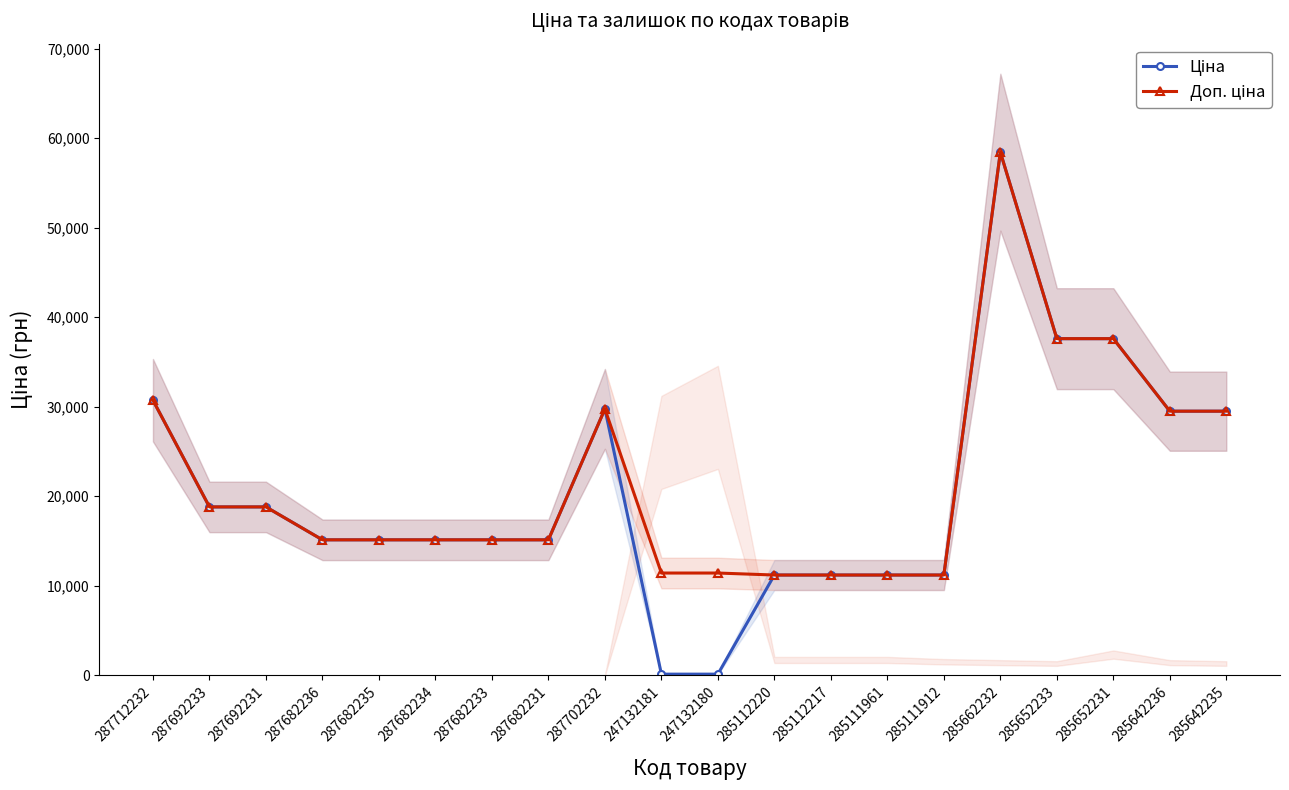

At which category is the sum across all series the highest?

285662232